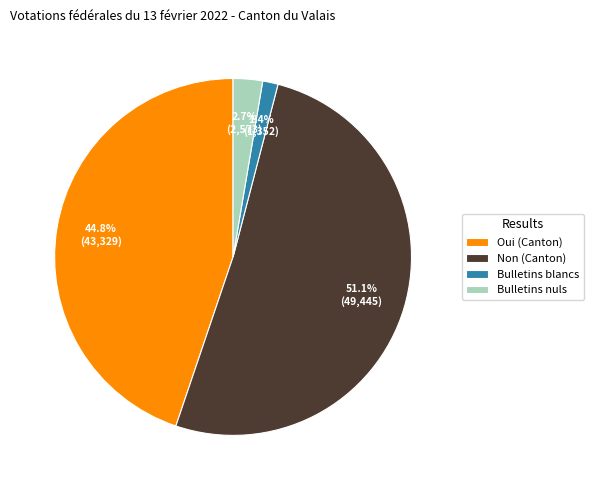

Does Non (Canton) account for over 50% of the chart?

Yes